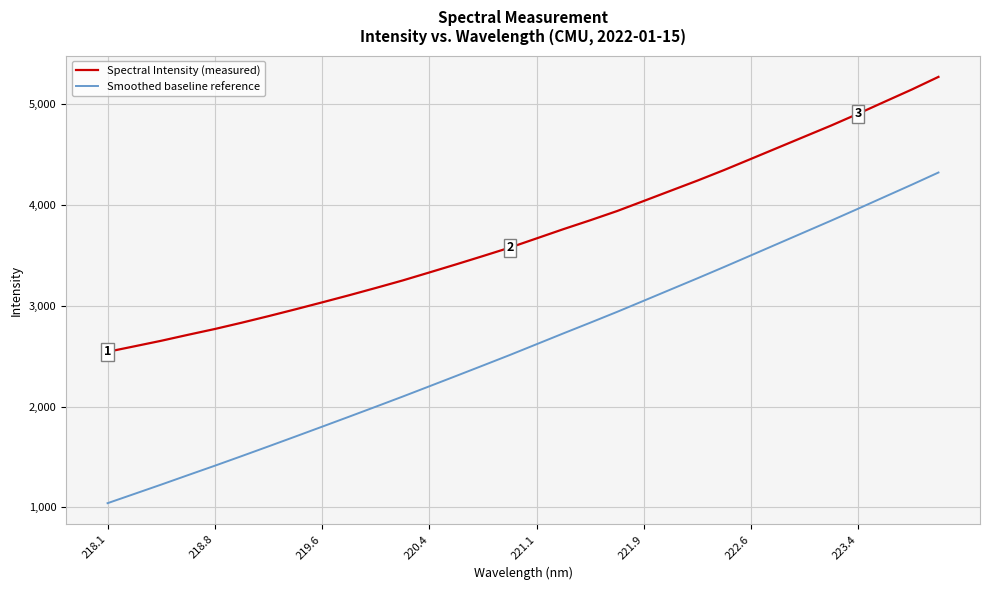

True or false: Spectral Intensity (measured) and Smoothed baseline reference cross at least once.

False